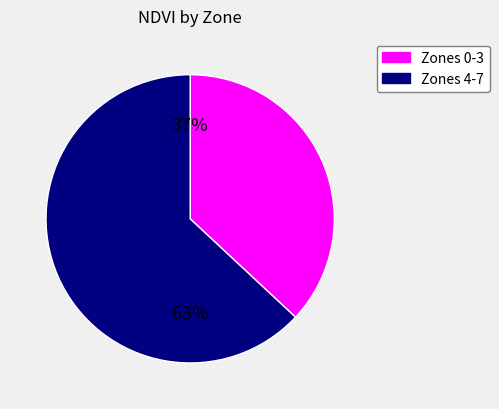

Does any single category account for the majority?

Yes